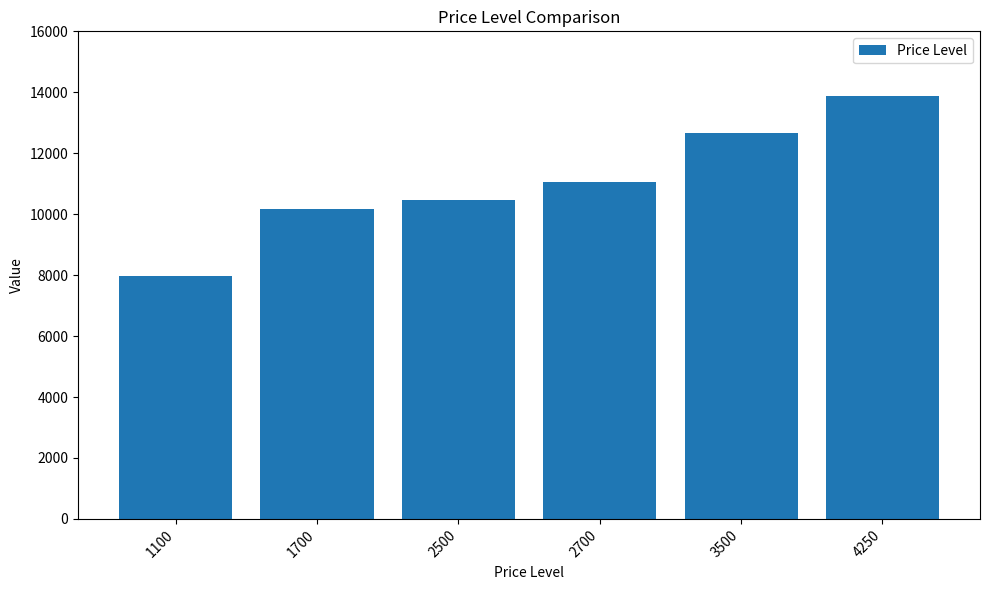

Which label corresponds to the largest value in the chart?

4250